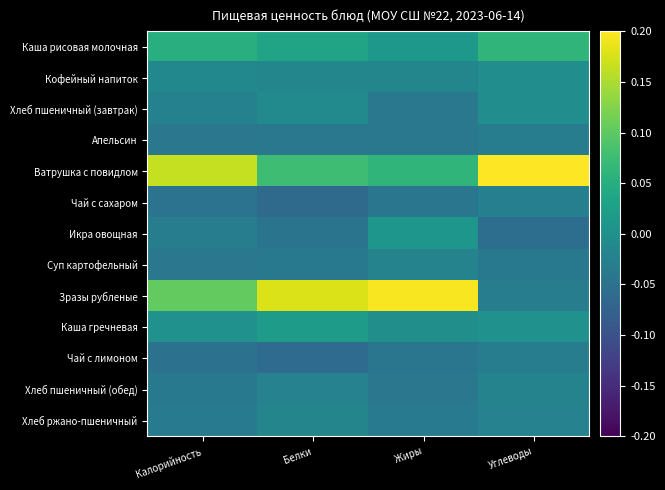

What is the maximum value shown in the chart?

0.2